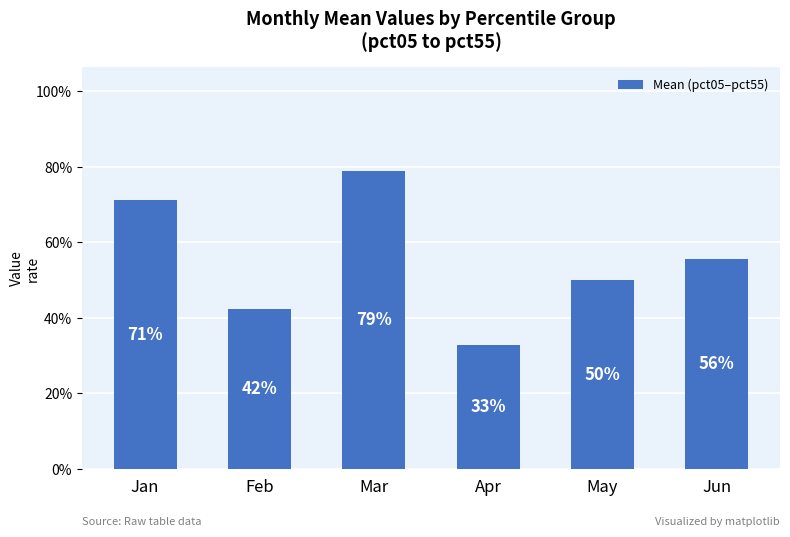

Rank the categories by value from highest to lowest.

Mar, Jan, Jun, May, Feb, Apr